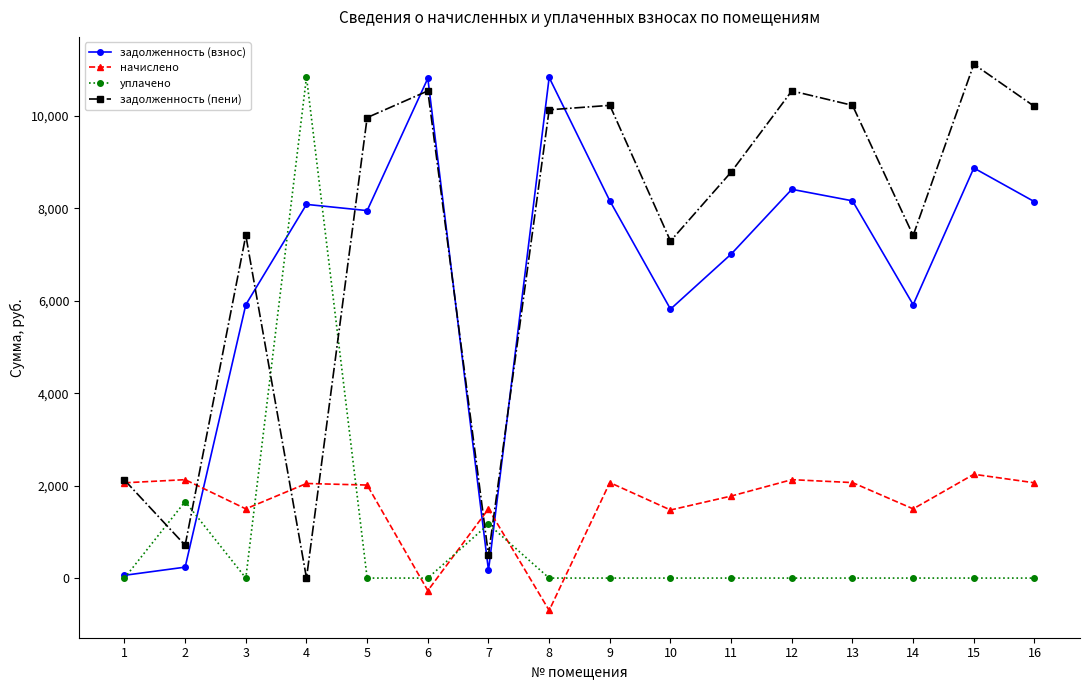

What is the maximum value shown in the chart?

11115.7